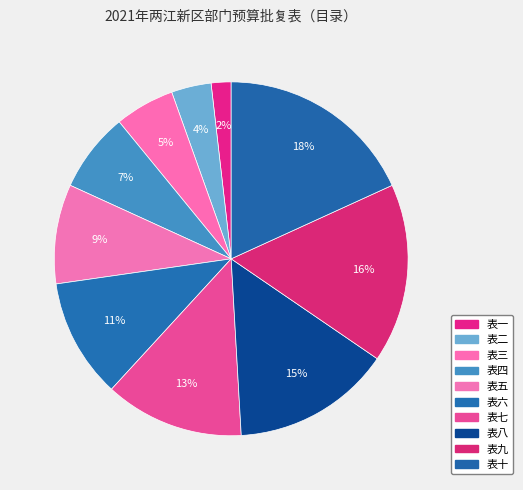

Does 表二 account for over 50% of the chart?

No